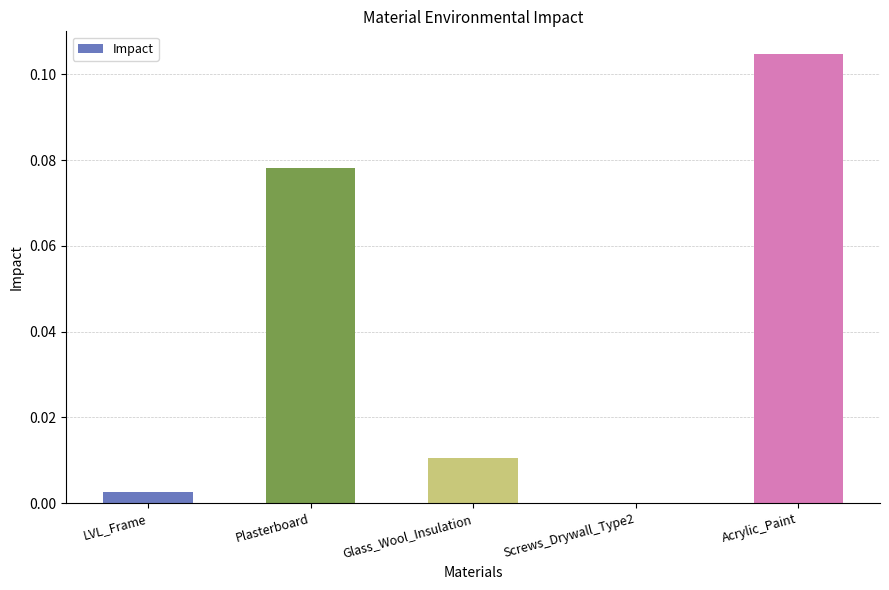

True or false: the data shows 0.0 at Screws_Drywall_Type2.

True